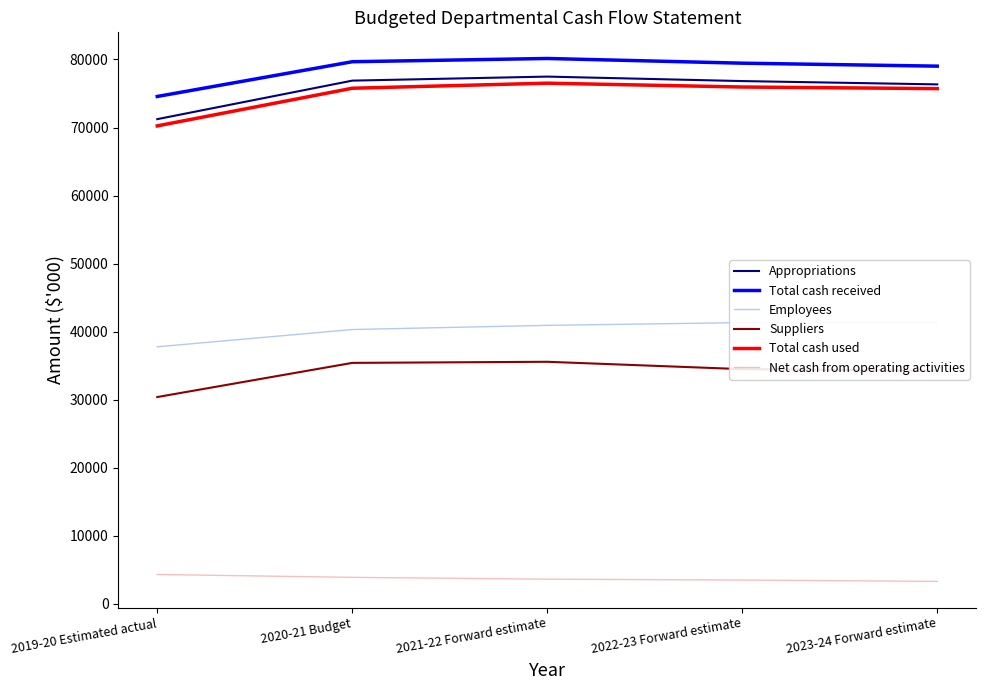

What are all the series names shown in the legend?

Appropriations, Total cash received, Employees, Suppliers, Total cash used, Net cash from operating activities